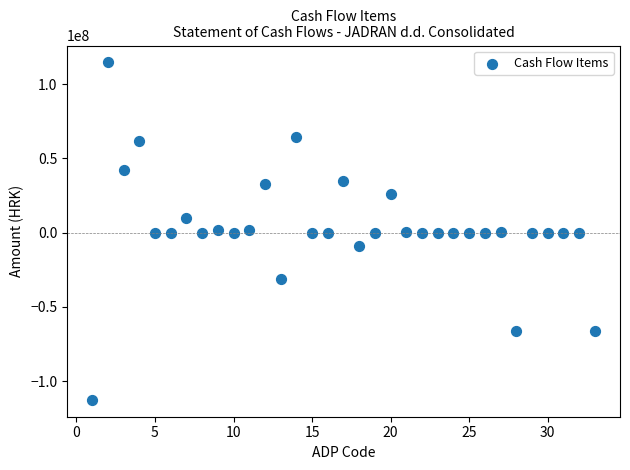

What is the range of X values (max minus min)?

32